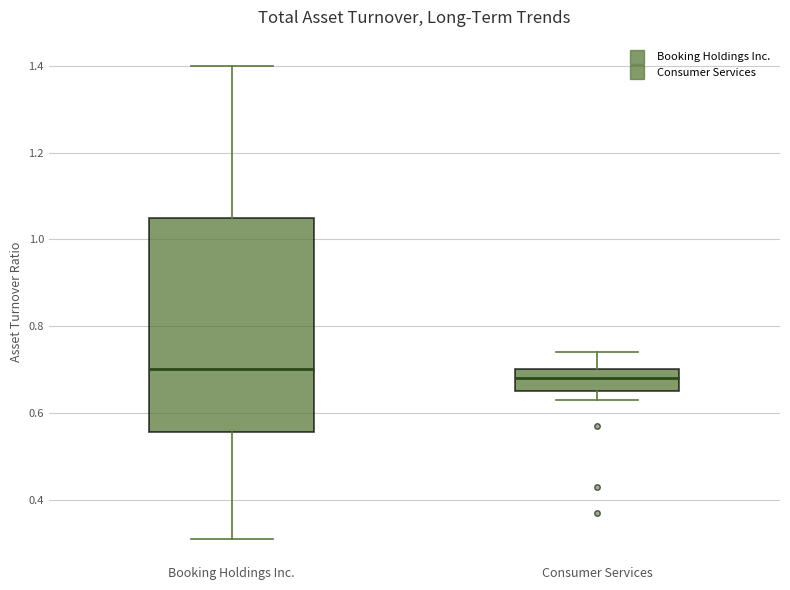

Reading left to right, transcribe this box plot: for each box, give where its median line is, the range the box spans, and where its two whiskers end, as read against the y-axis. The values are not printed on the chart, so give them approximately, as read against the axis.

Booking Holdings Inc.: median 0.70, box 0.56 to 1.06, whiskers 0.32 to 1.40
Consumer Services: median 0.68, box 0.66 to 0.70, whiskers 0.64 to 0.74